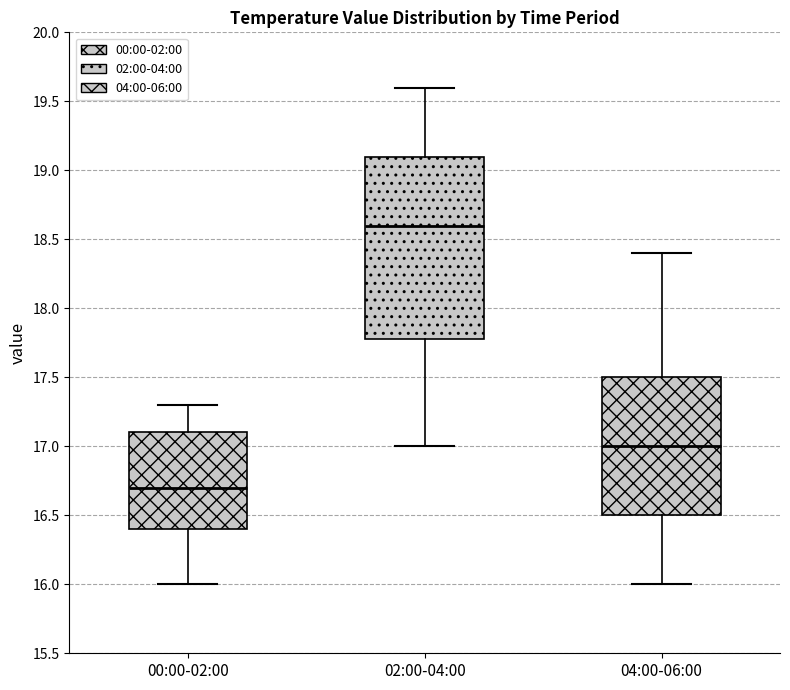

Which box is the tallest, from its lower edge to its upper edge?

02:00-04:00